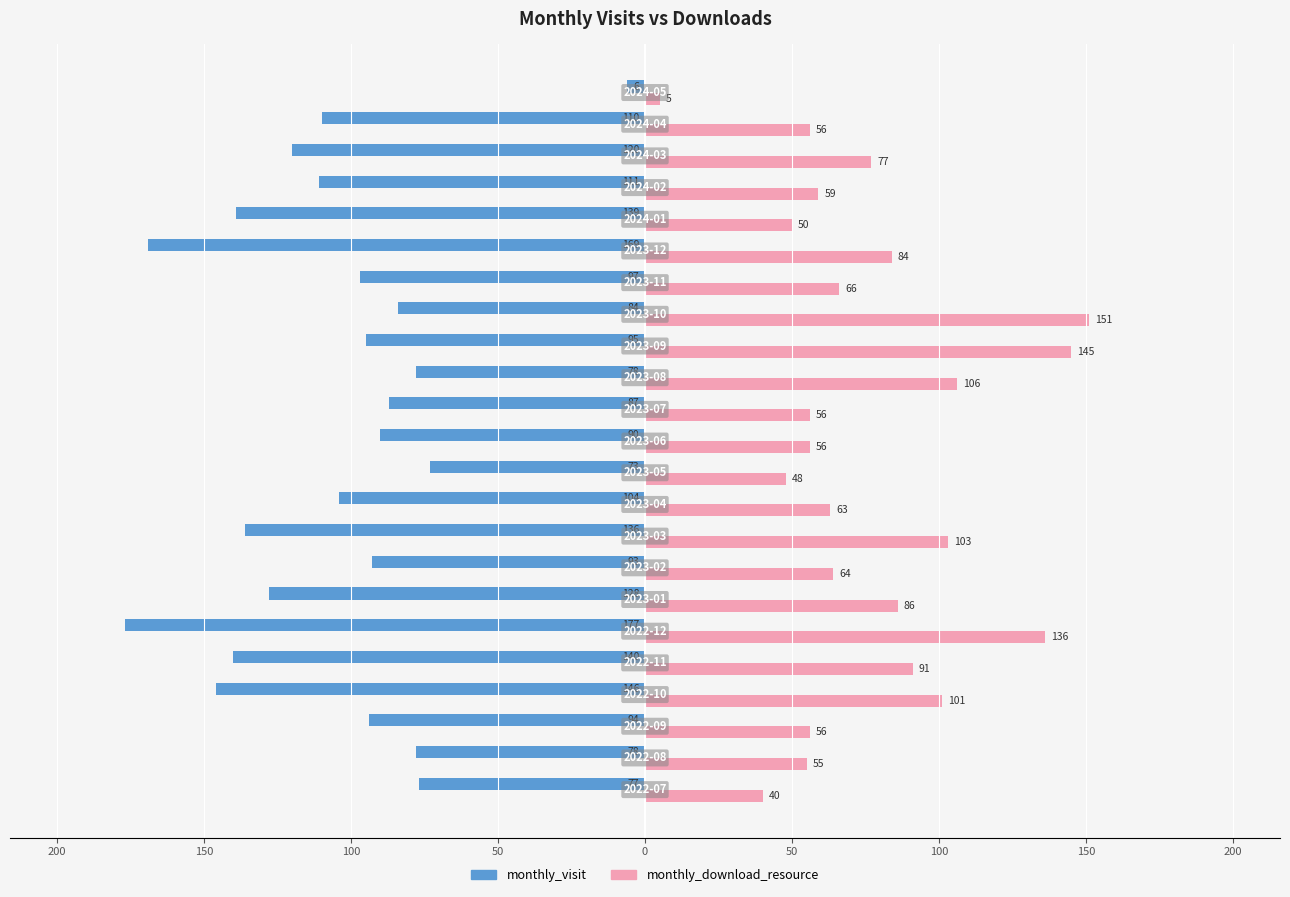

What are all the series names shown in the legend?

monthly_visit, monthly_download_resource